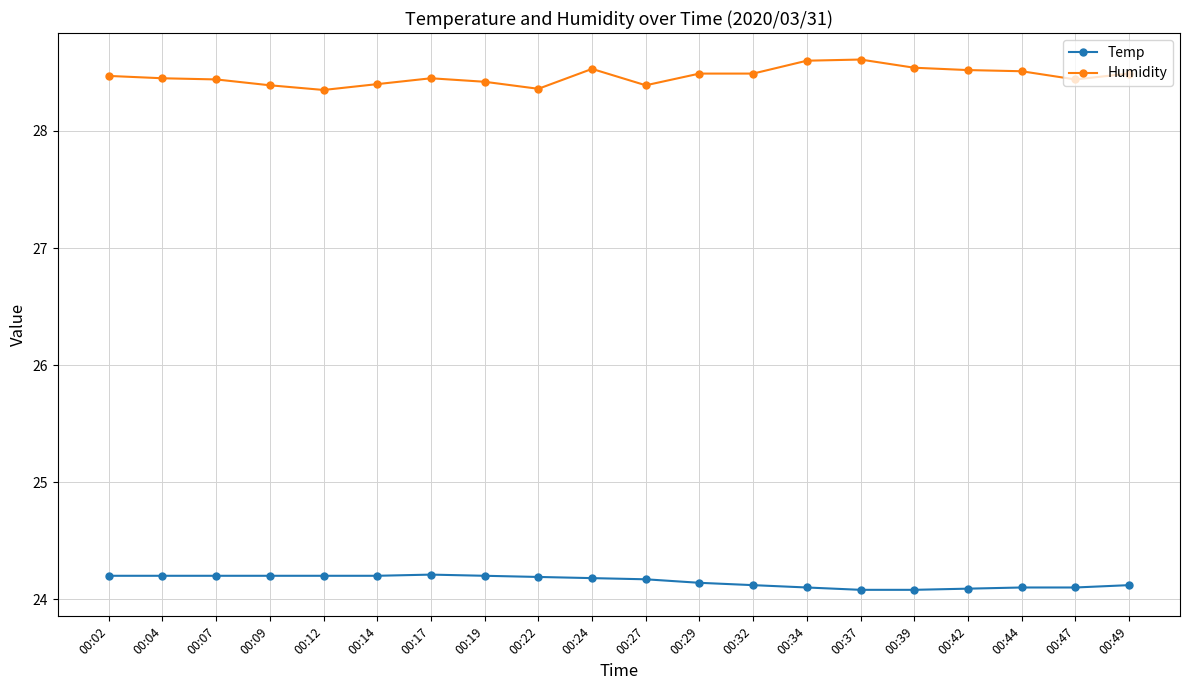

What are all the series names shown in the legend?

Temp, Humidity